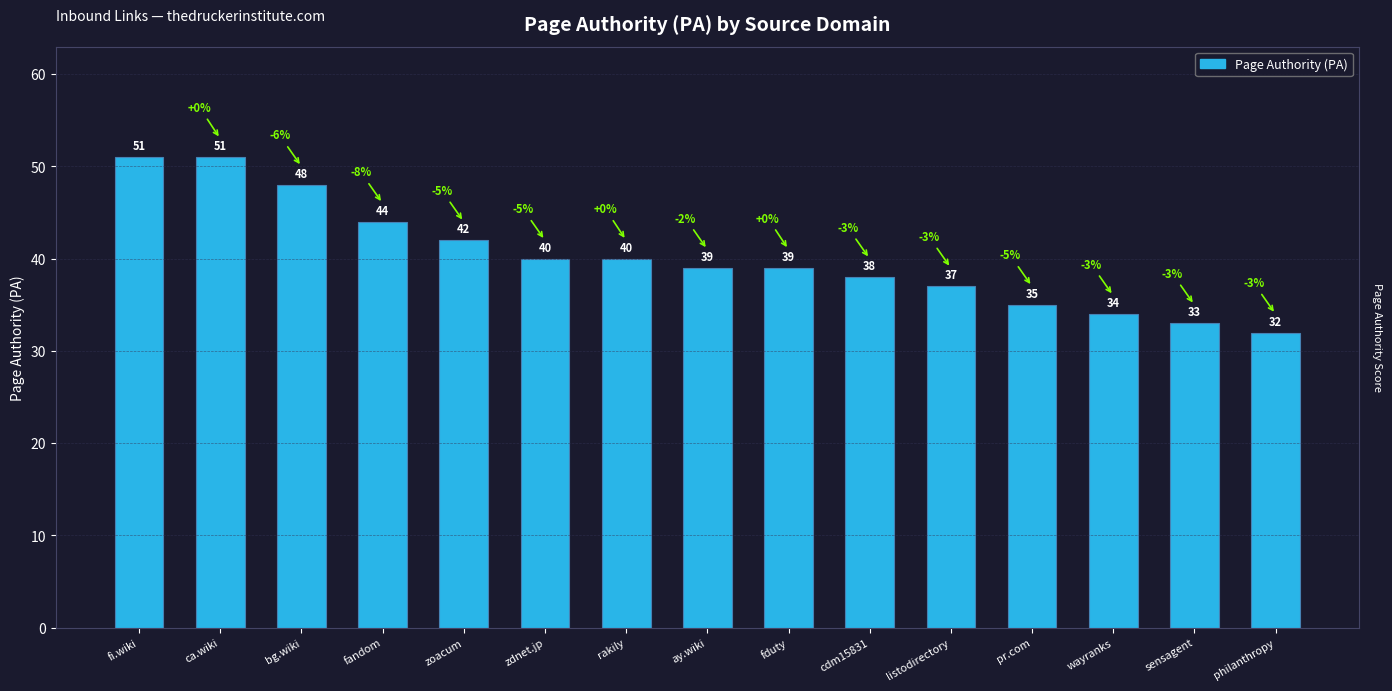

Does the chart contain stacked bars?

No